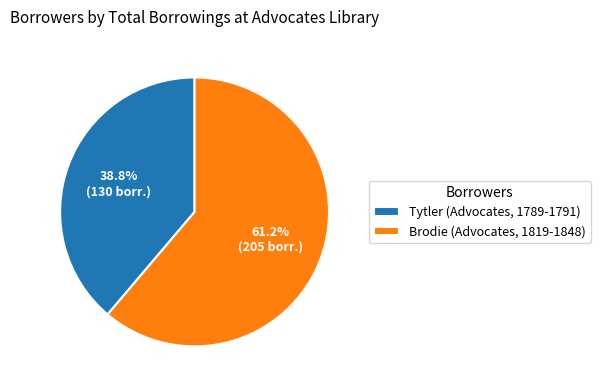

What percentage is the Tytler (Advocates, 1789-1791) slice, to the nearest percent?

39%